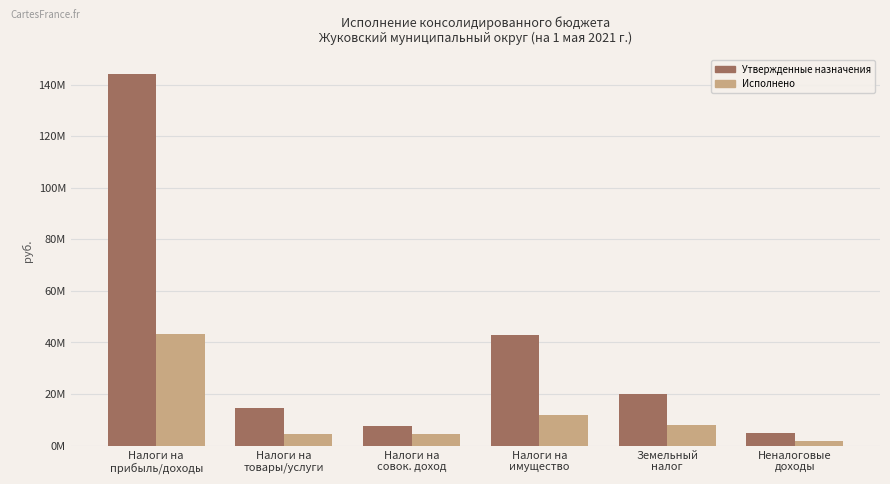

What is the spread (max minus min) of values at Неналоговые
доходы?

3250000.0